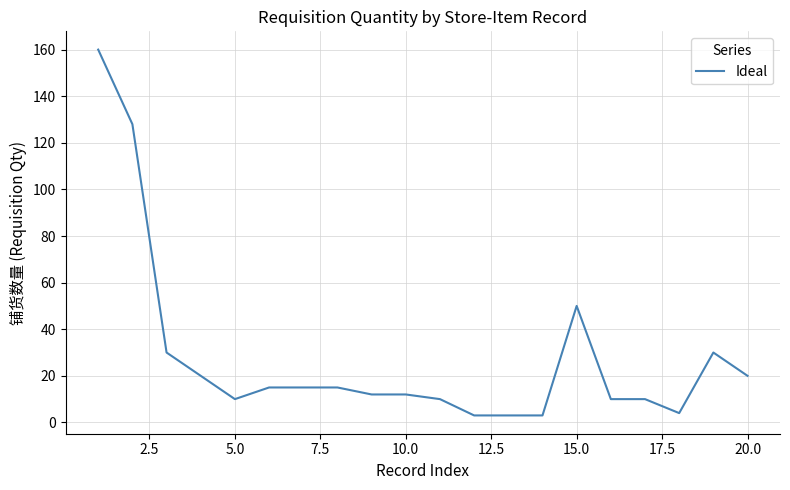

What is the difference between the maximum and minimum values?

157